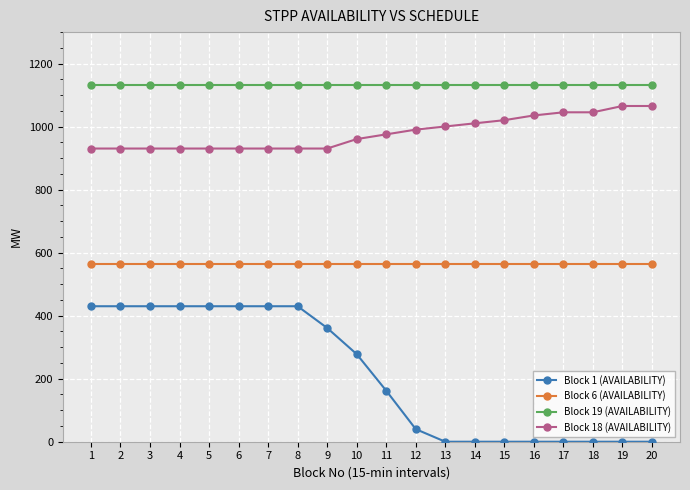

At 16, list the series in order from smallest to largest.

Block 1 (AVAILABILITY), Block 6 (AVAILABILITY), Block 18 (AVAILABILITY), Block 19 (AVAILABILITY)